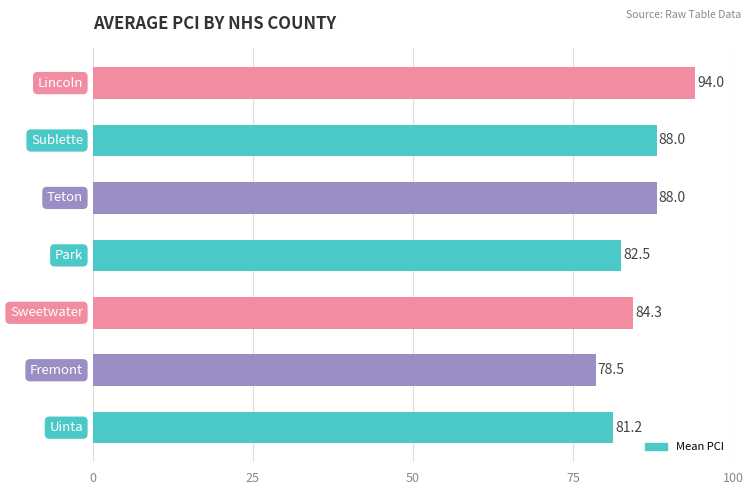

What is the average value?

85.2